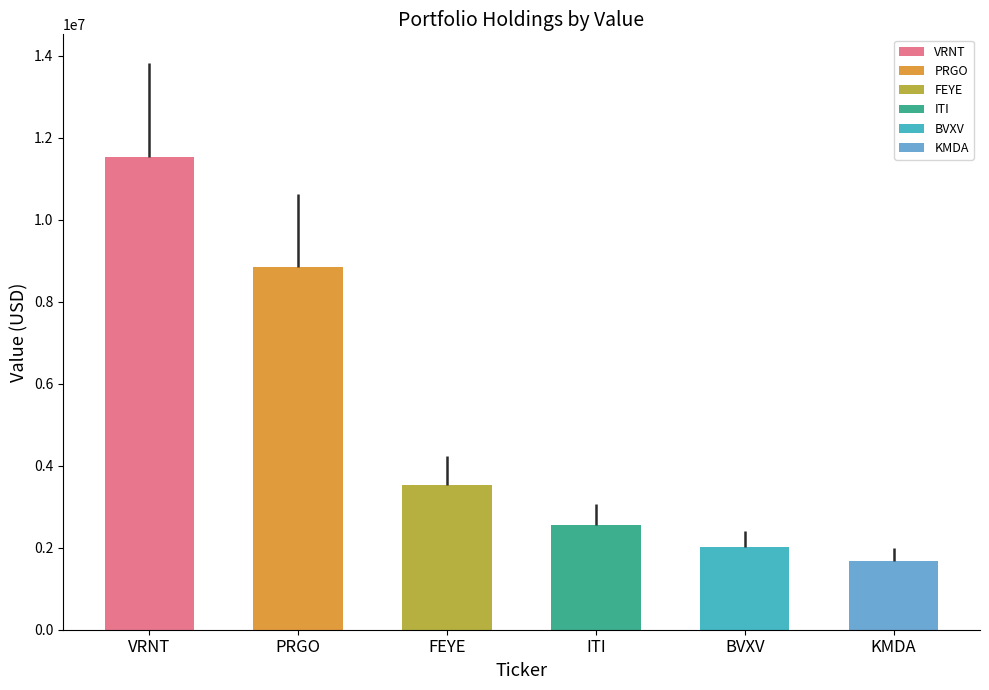

Is it true that the value at BIONDVAX PHARMACEUTICALS LTD is 2010000?

True